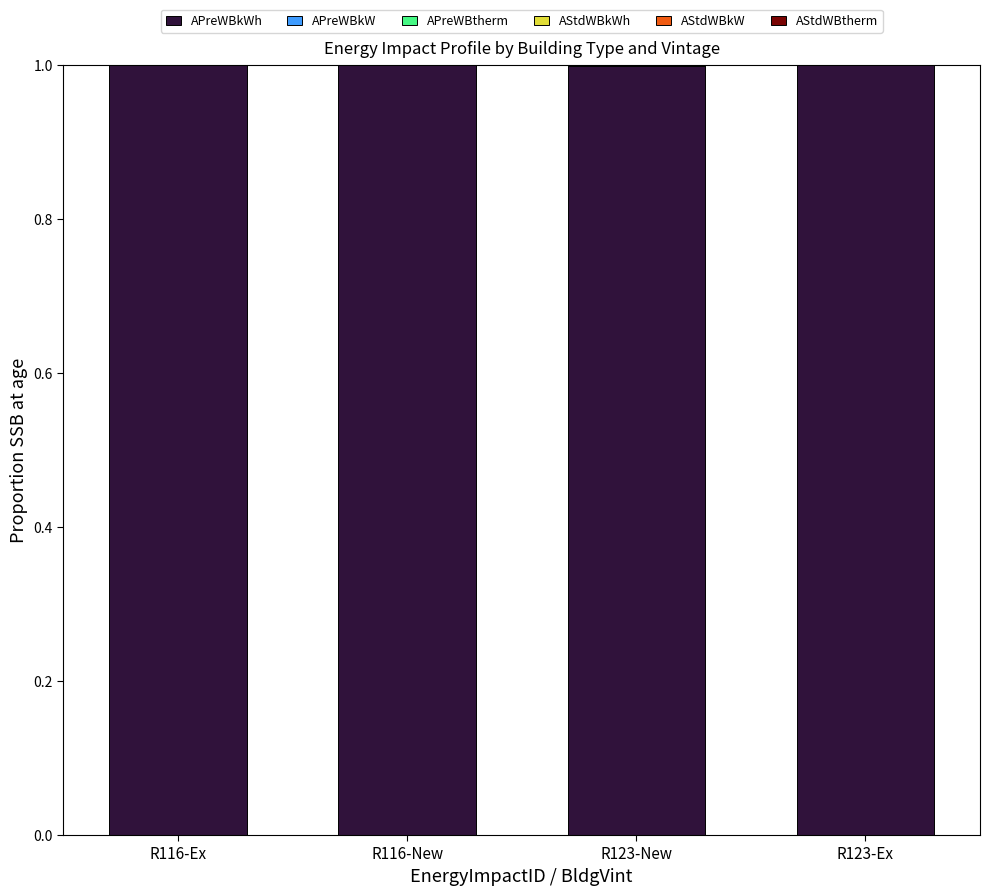

What is the value of the APreWBkWh bar at the 1st from the left?

1.0